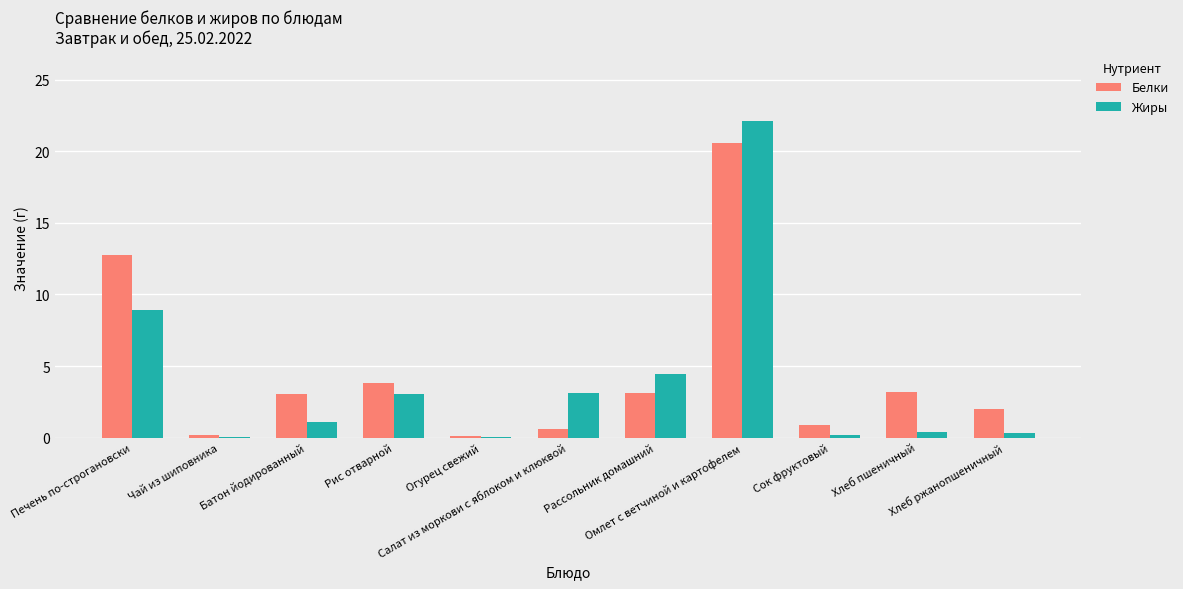

Which series changed the most between Омлет с ветчиной и картофелем and Сок фруктовый?

Жиры